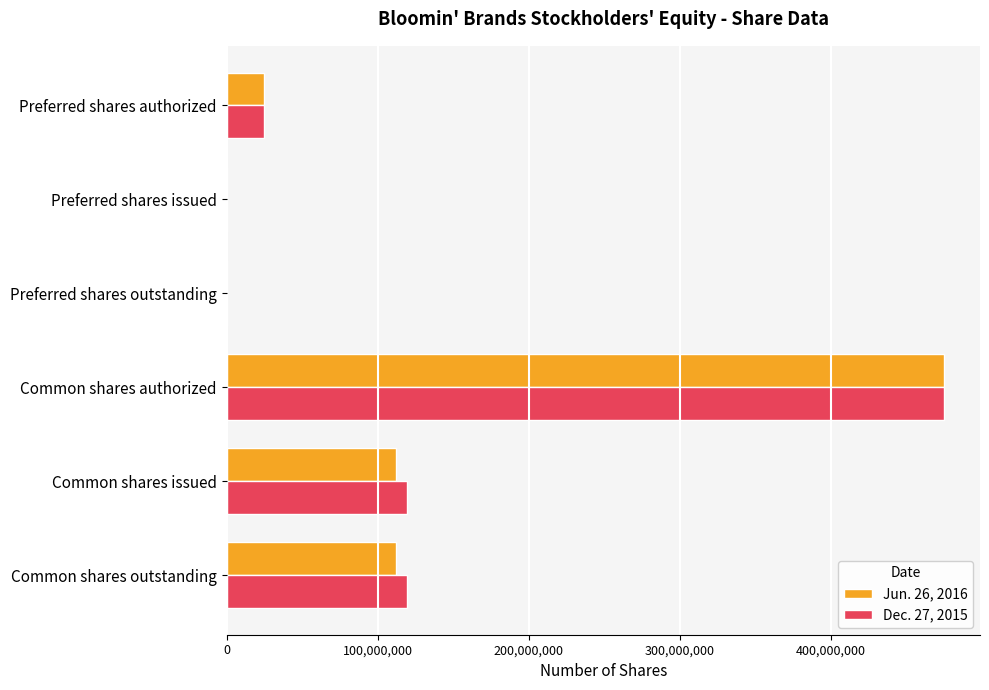

At which category is the sum across all series the highest?

Common shares authorized